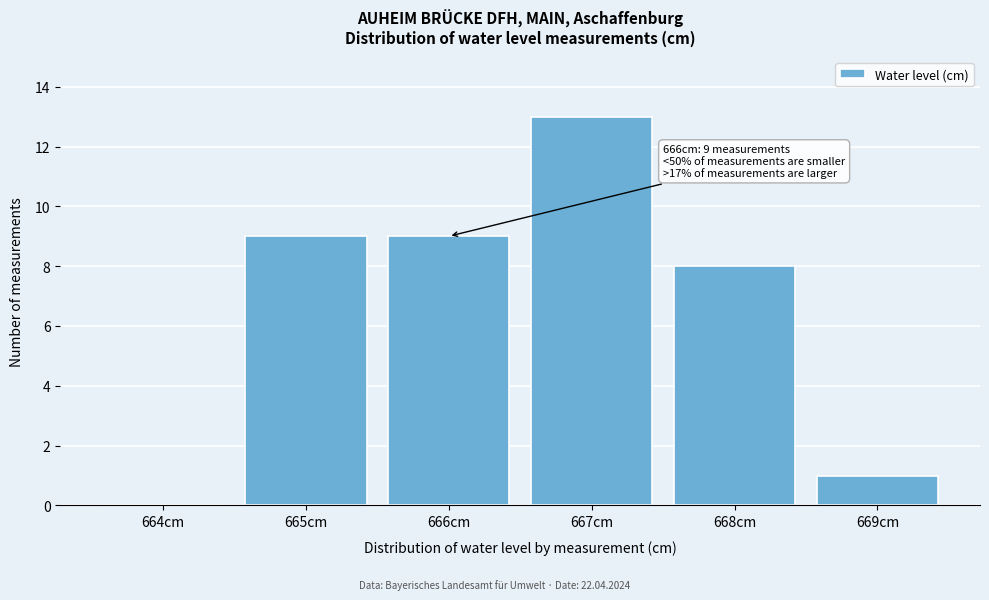

Reading right to left, list all the values displayed in this chart.

669cm=1	668cm=8	667cm=13	666cm=9	665cm=9	664cm=0